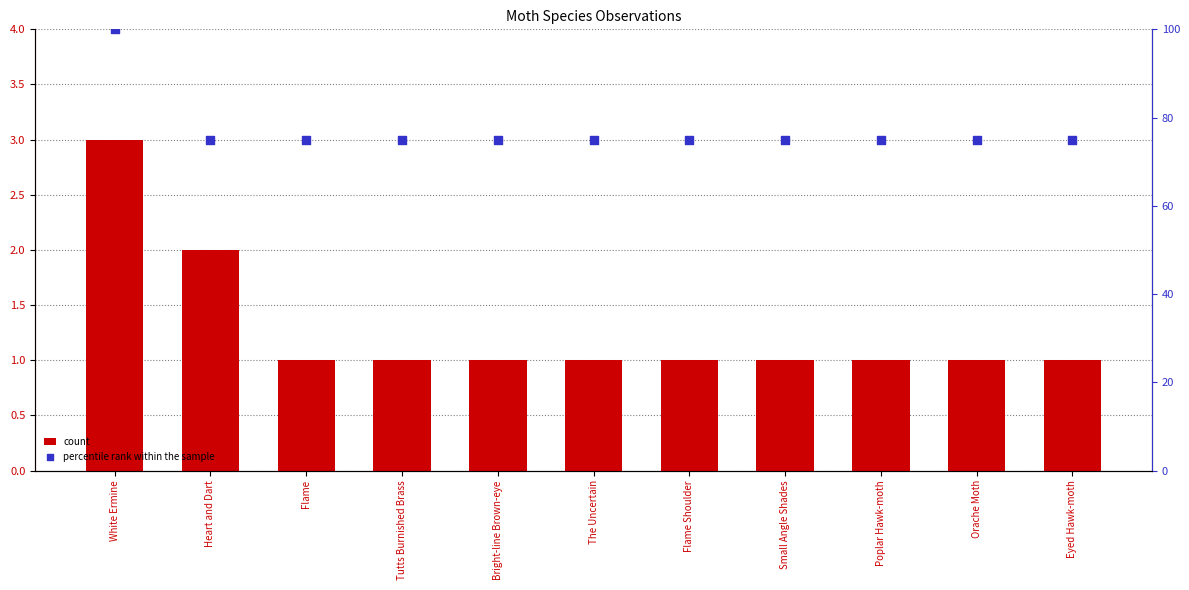

At how many categories does at least one series exceed 96?

1